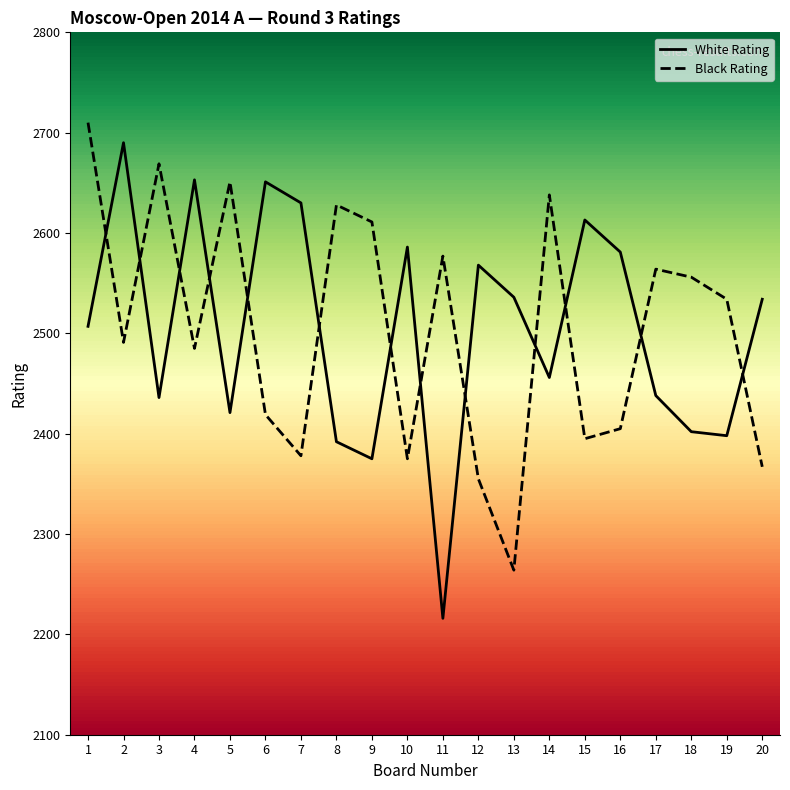

Which series changed the most between 6 and 16?

White Rating